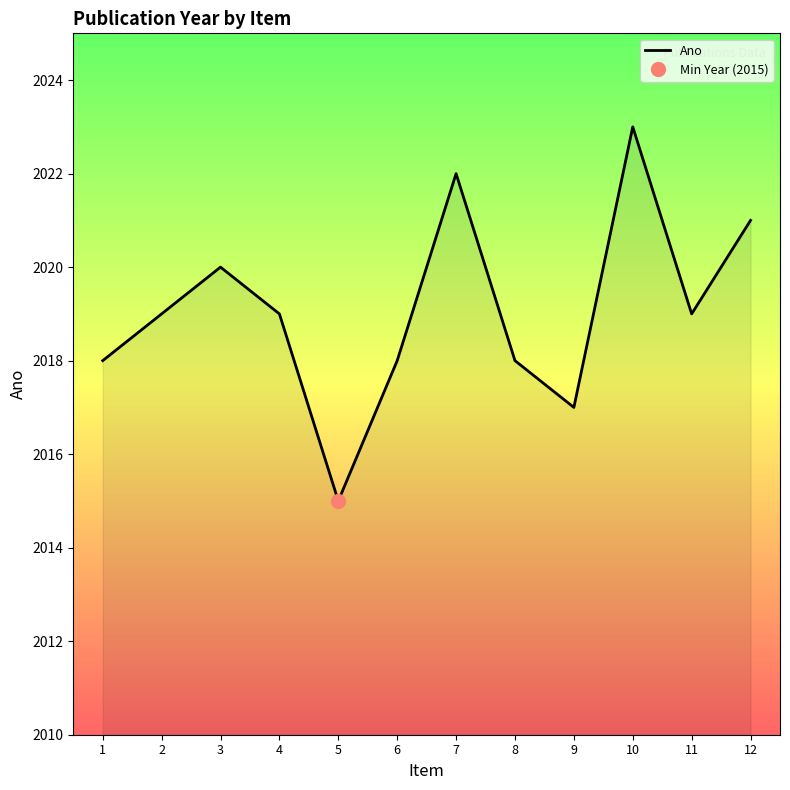

What is the ratio of the value at 12 to the value at 5?

1.0